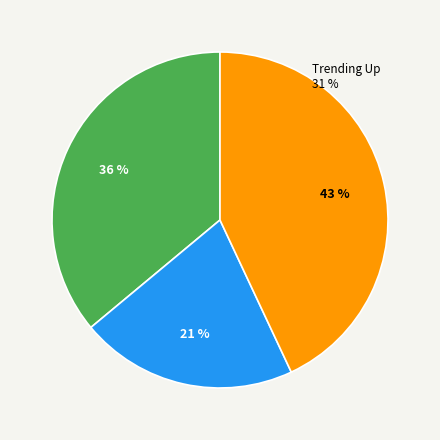

How many segments does this pie chart have?

3